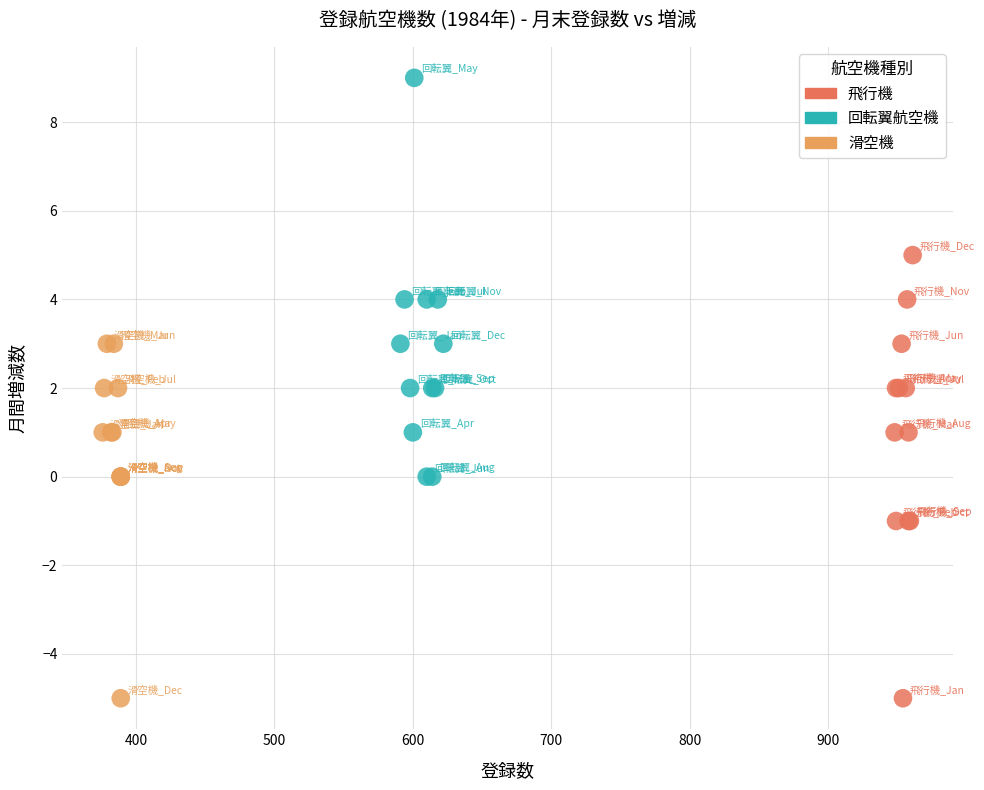

Which series reaches the maximum Y coordinate?

回転翼航空機